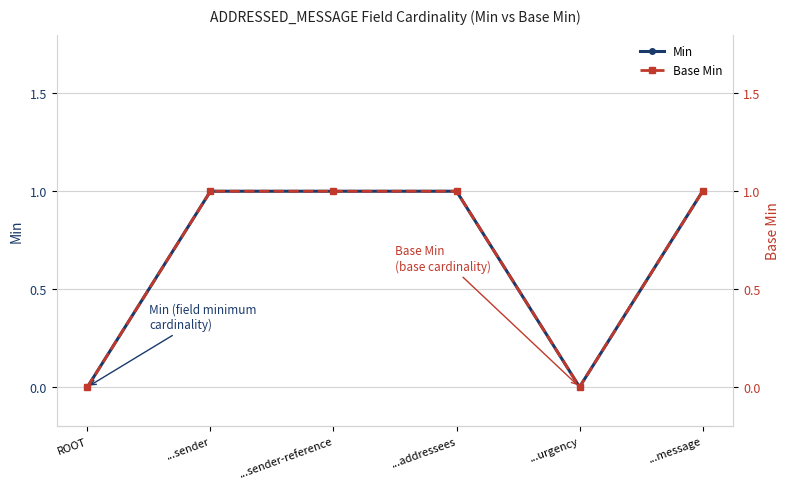

How many Base Min values are between 0 and 1?

6